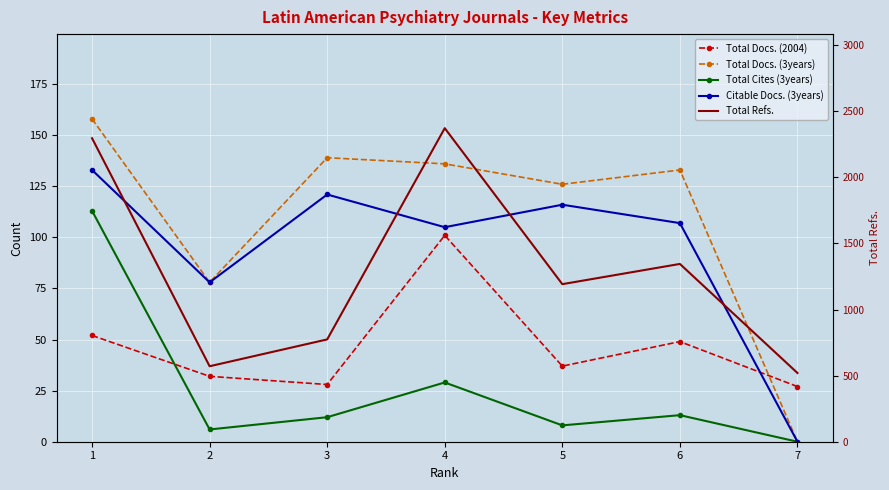

True or false: Total Refs. and Total Docs. (3years) intersect in this chart.

False